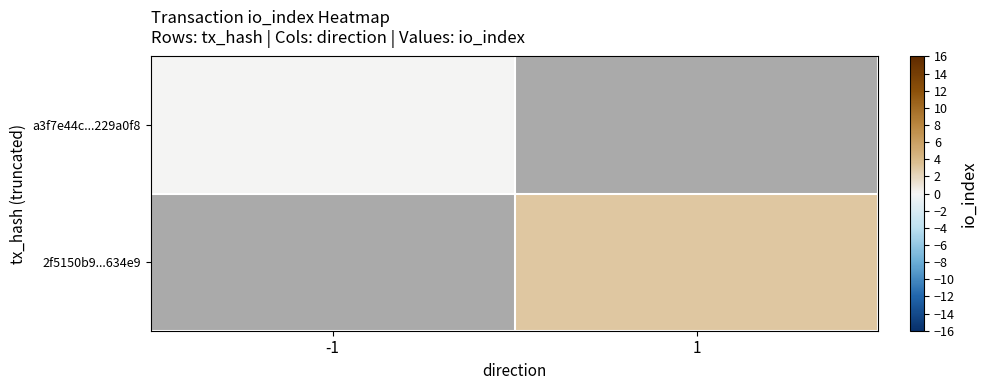

What is the greatest value displayed?

3.0